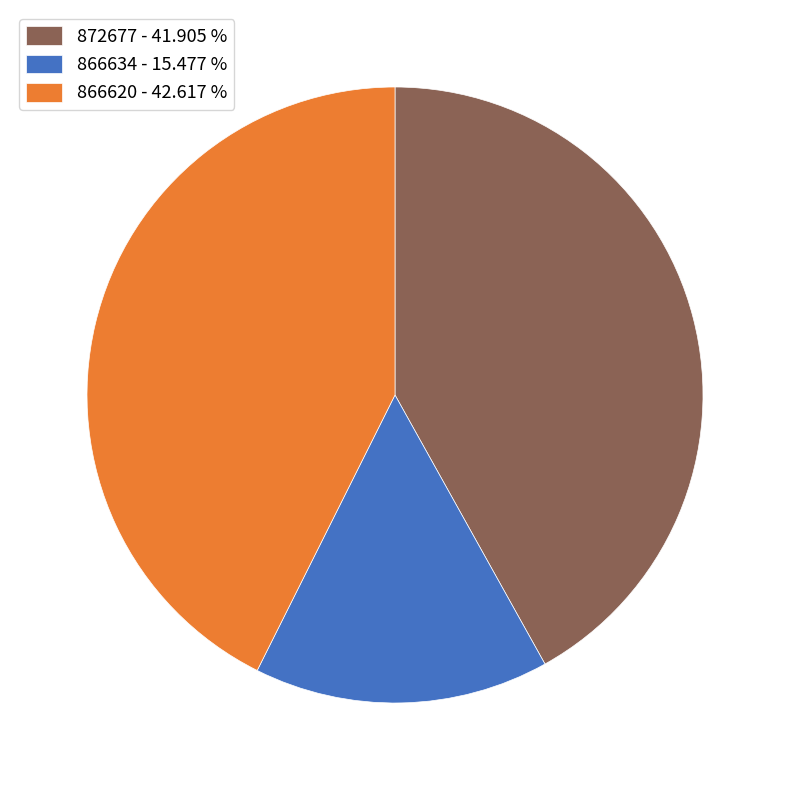

Rank the categories by value from highest to lowest.

866620, 872677, 866634